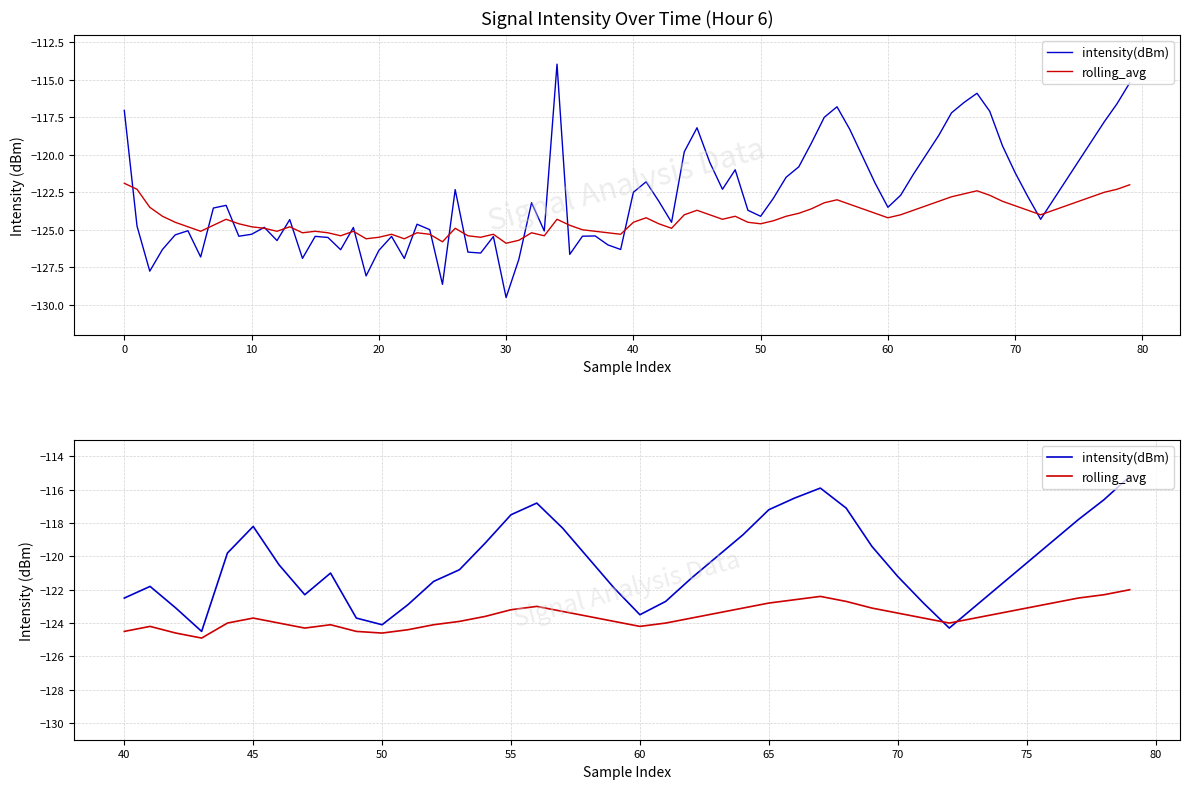

In rolling_avg, how many points are higher than both neighbors (excluding endpoints)?

5